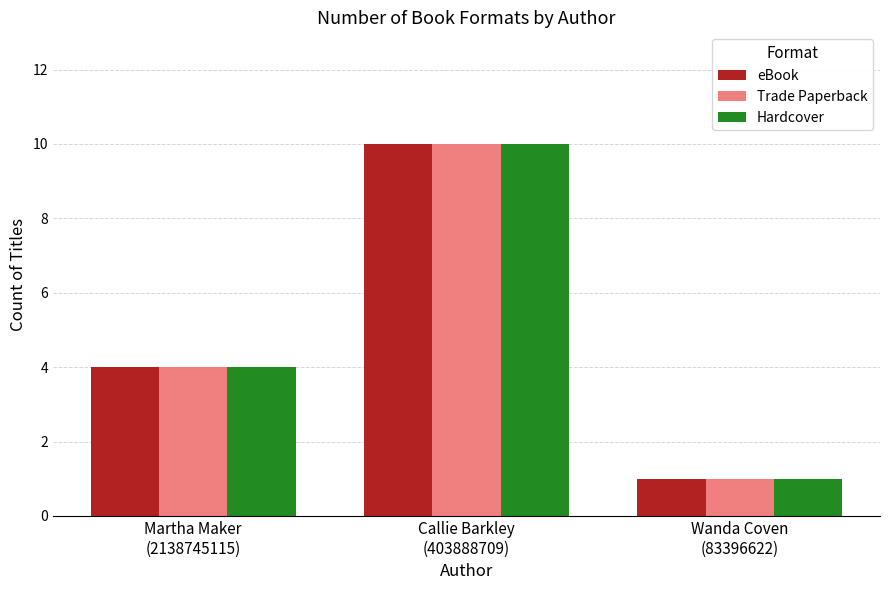

True or false: Hardcover has a value of 1 at Martha Maker
(2138745115).

False